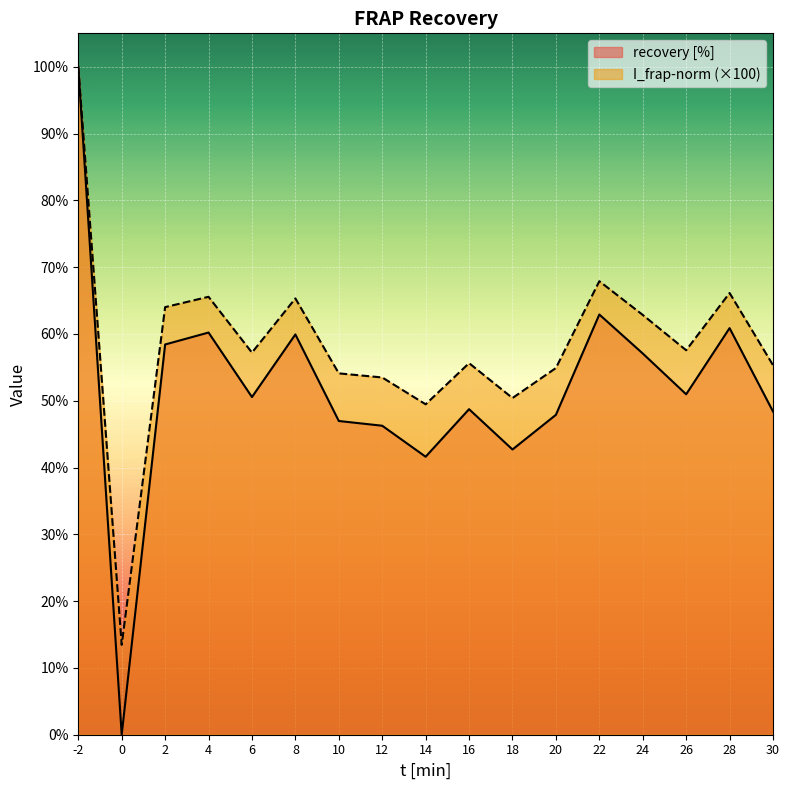

Which series has the largest total across all categories?

I_frap-norm (×100)